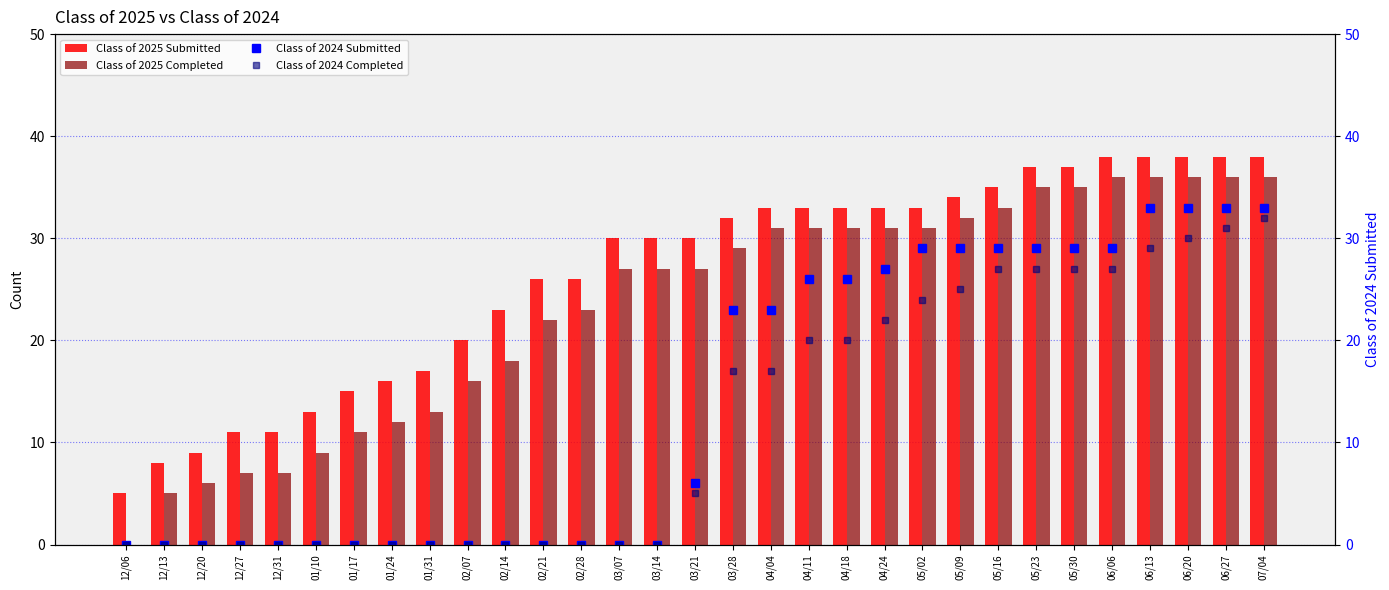

Where is Class of 2025 Completed nearest to the value 18?

02/14